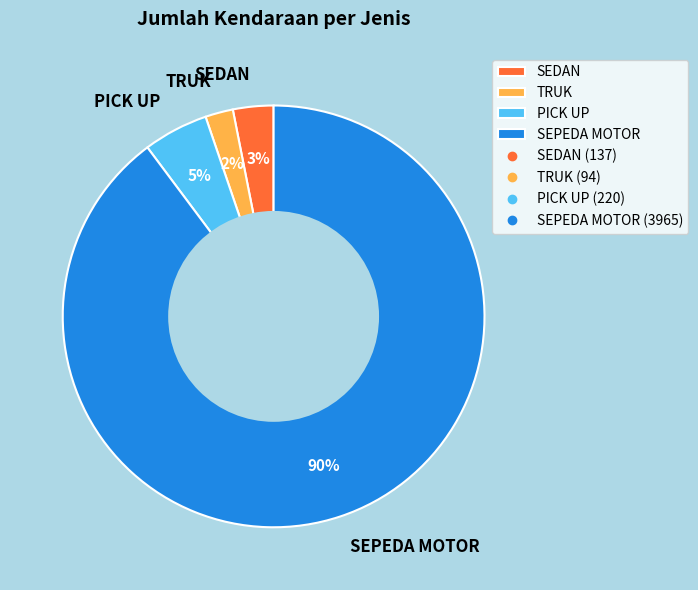

Is it true that SEPEDA MOTOR is 90% of the pie?

True